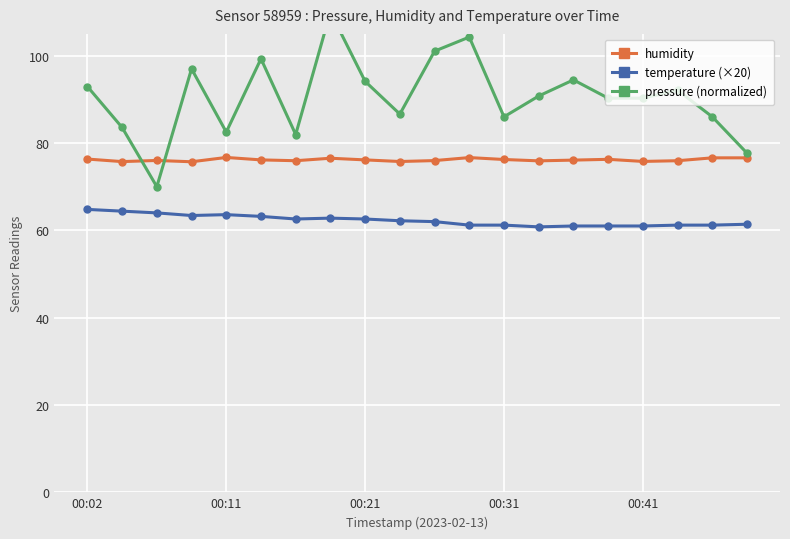

At which category does the chart reach its peak across all series?

7